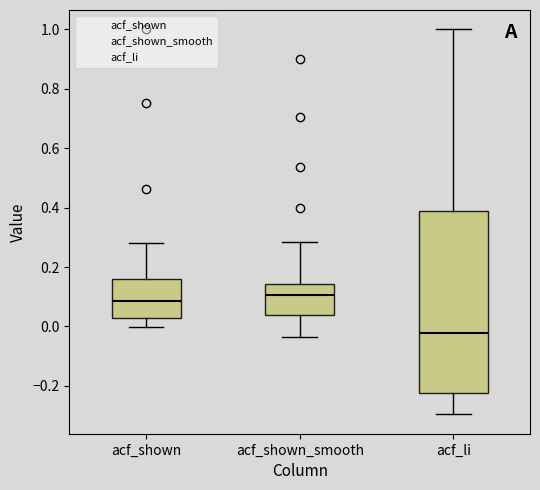

Reading left to right, transcribe this box plot: for each box, give where its median line is, the range the box spans, and where its two whiskers end, as read against the y-axis. The values are not printed on the chart, so give them approximately, as read against the axis.

acf_shown: median 0.08, box 0.02 to 0.16, whiskers 0.00 to 0.28
acf_shown_smooth: median 0.10, box 0.04 to 0.14, whiskers -0.04 to 0.28
acf_li: median -0.02, box -0.22 to 0.38, whiskers -0.30 to 1.00